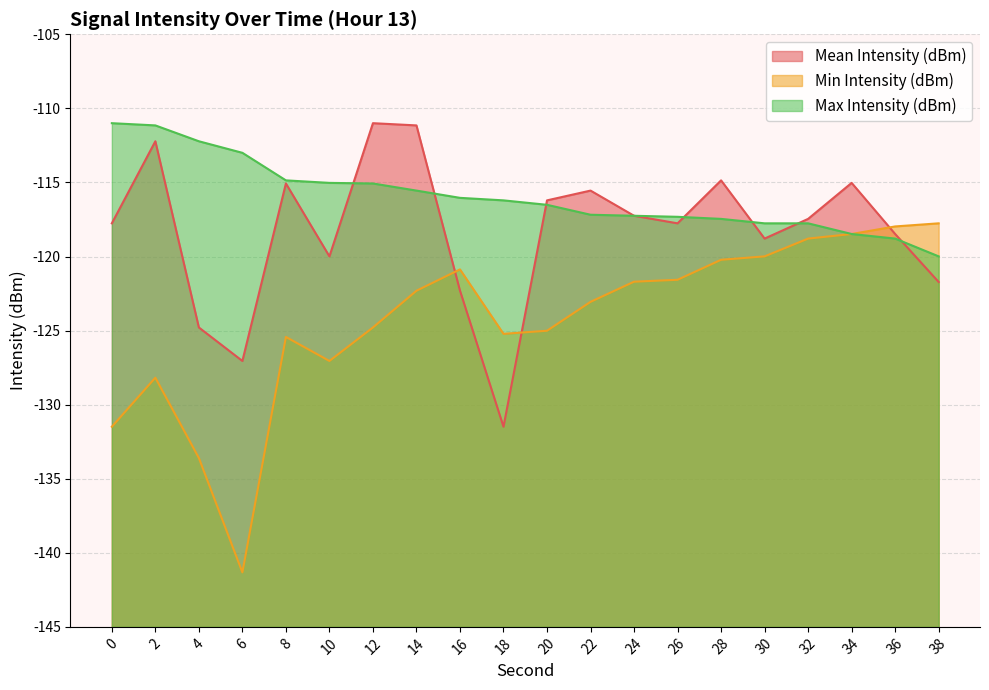

True or false: Min Intensity (dBm) has a value of -125.2 at 18.

True